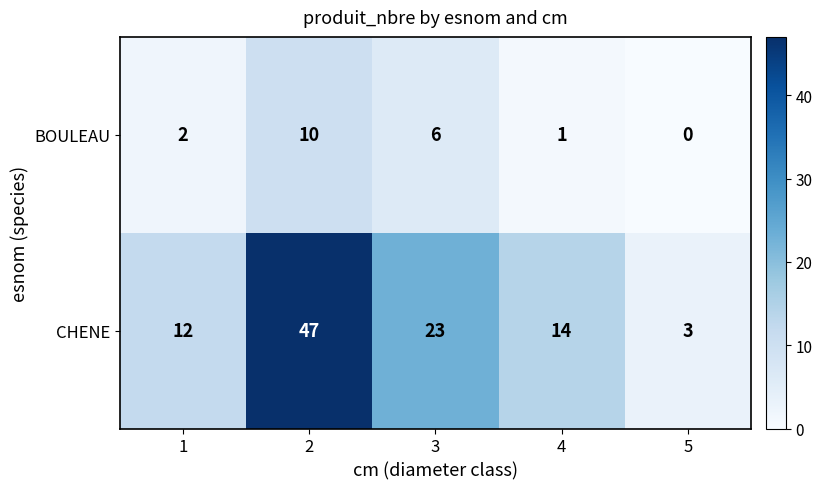

What is the sum of all CHENE values?

99